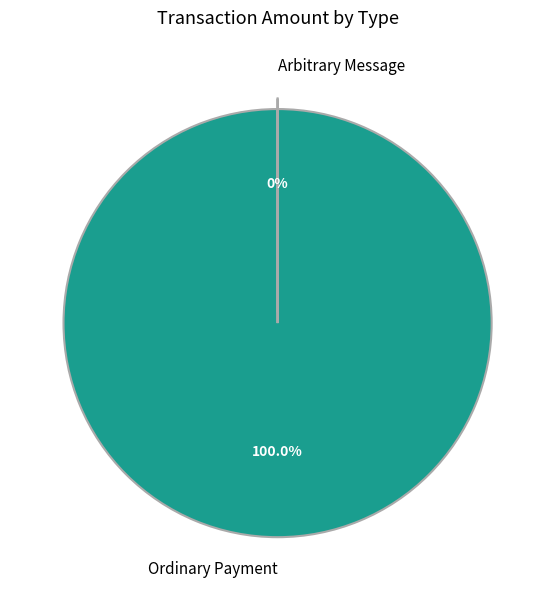

What percentage do Ordinary Payment and Arbitrary Message together represent?

100.0%